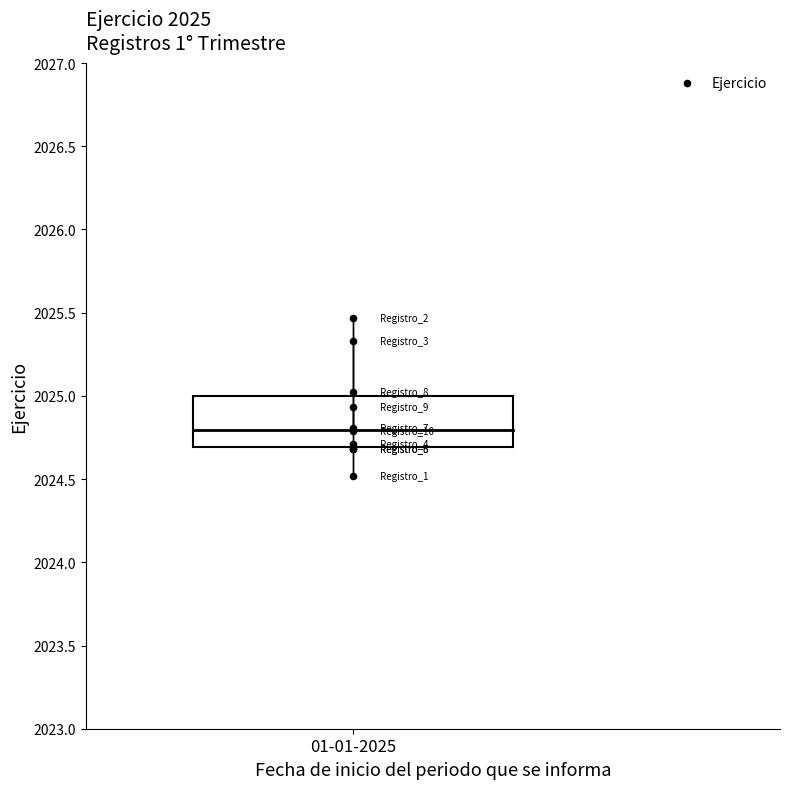

What Y value in the scatter plot is closest to 2024?

2024.5